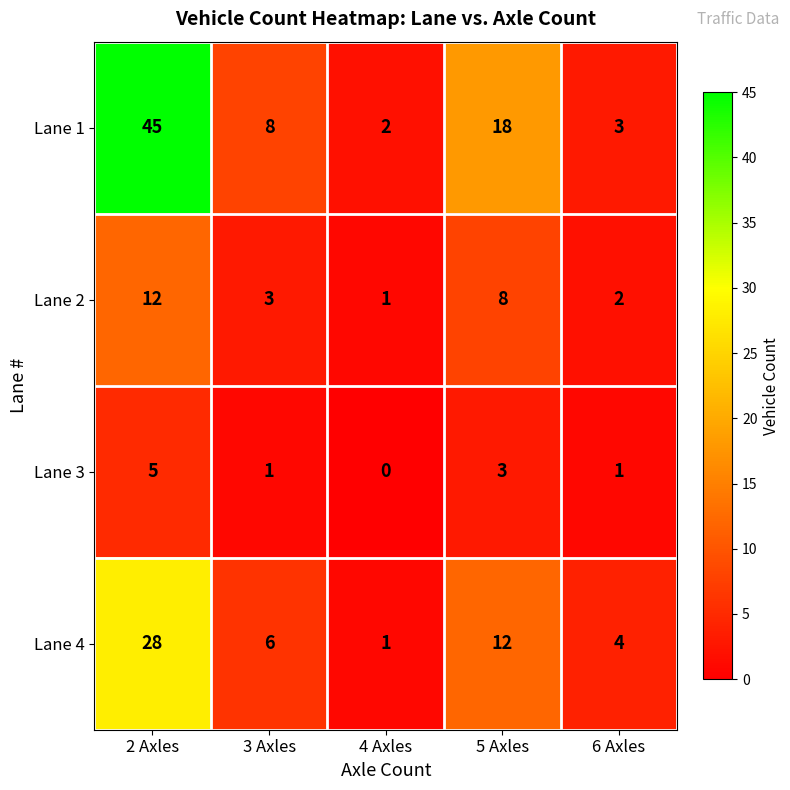

At which category is the sum across all series the highest?

2 Axles